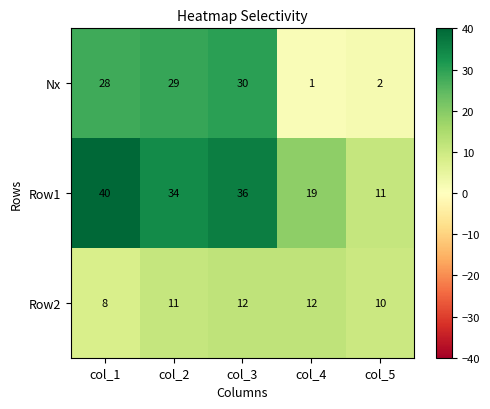

At how many categories does at least one series exceed 1?

5